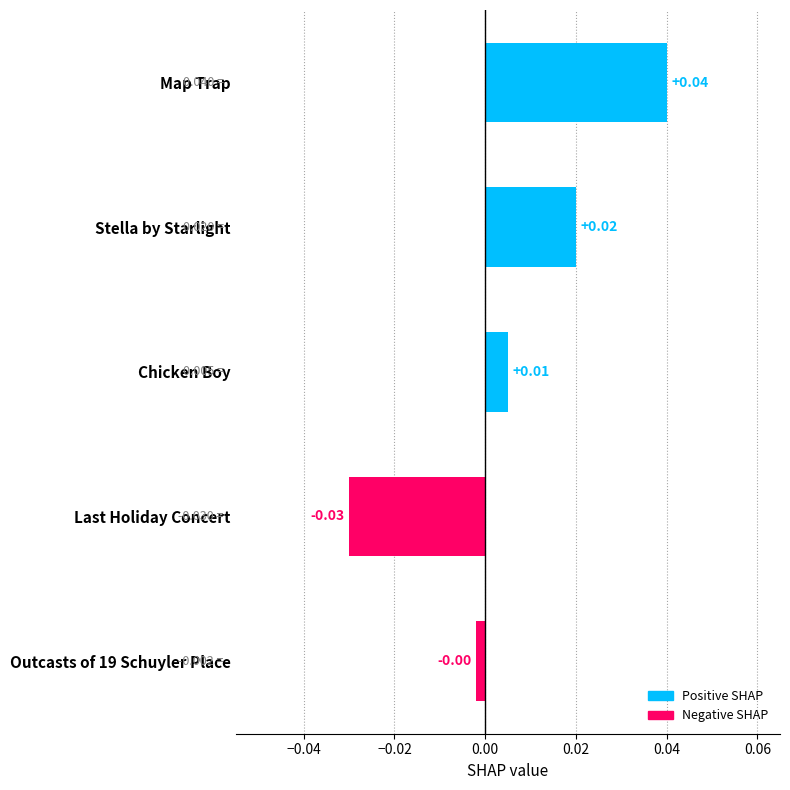

Which label corresponds to the smallest value in the chart?

Last Holiday Concert